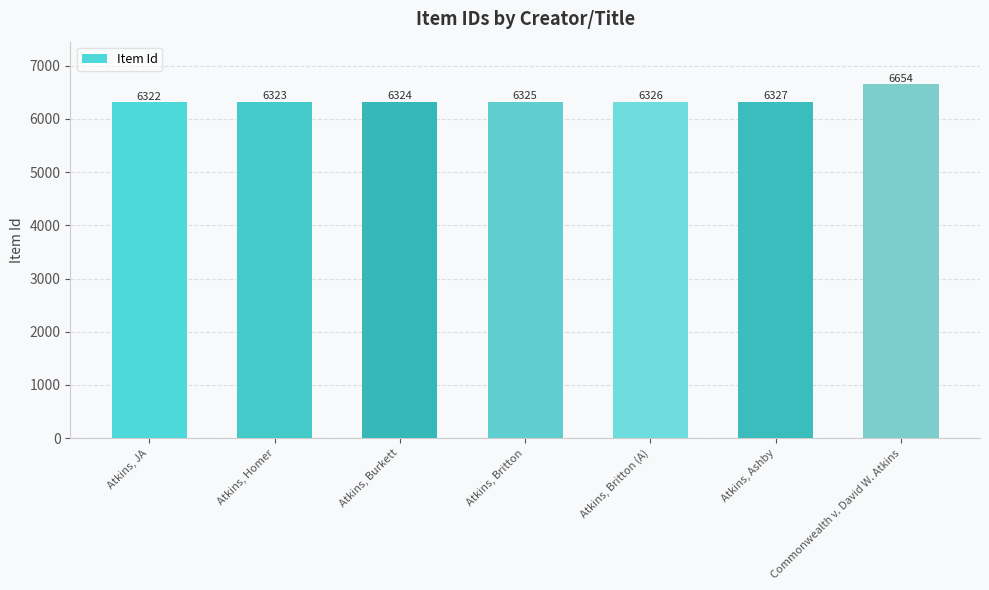

What is the label of the 2nd bar from the left?

Atkins, Homer